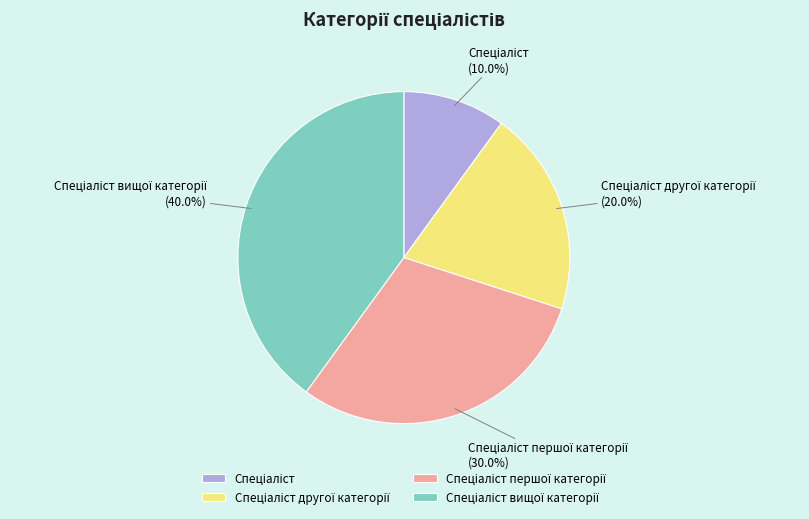

Does any single category account for the majority?

No